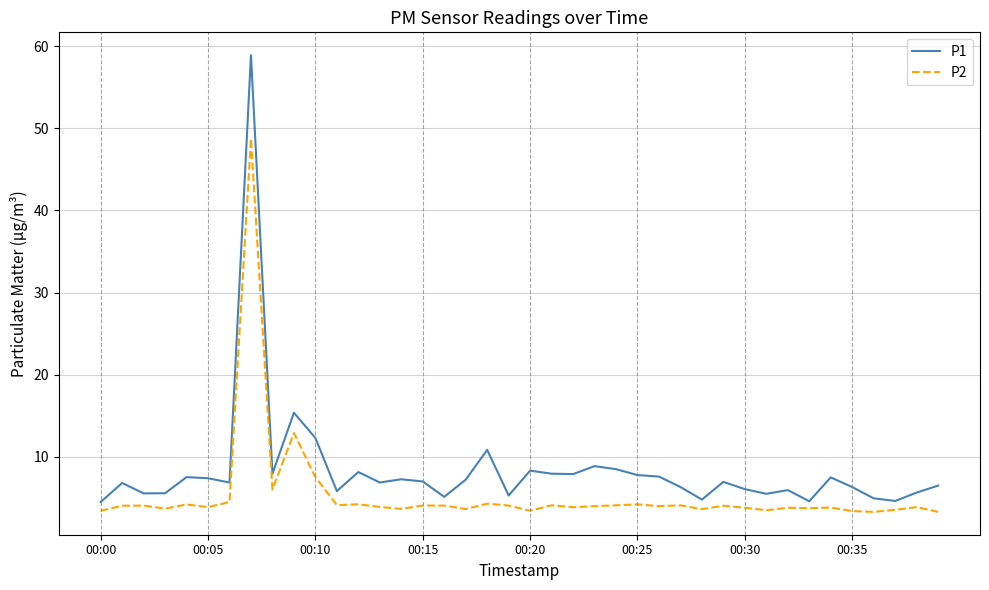

What is the difference between the maximum and minimum values in the P1 series?

54.4